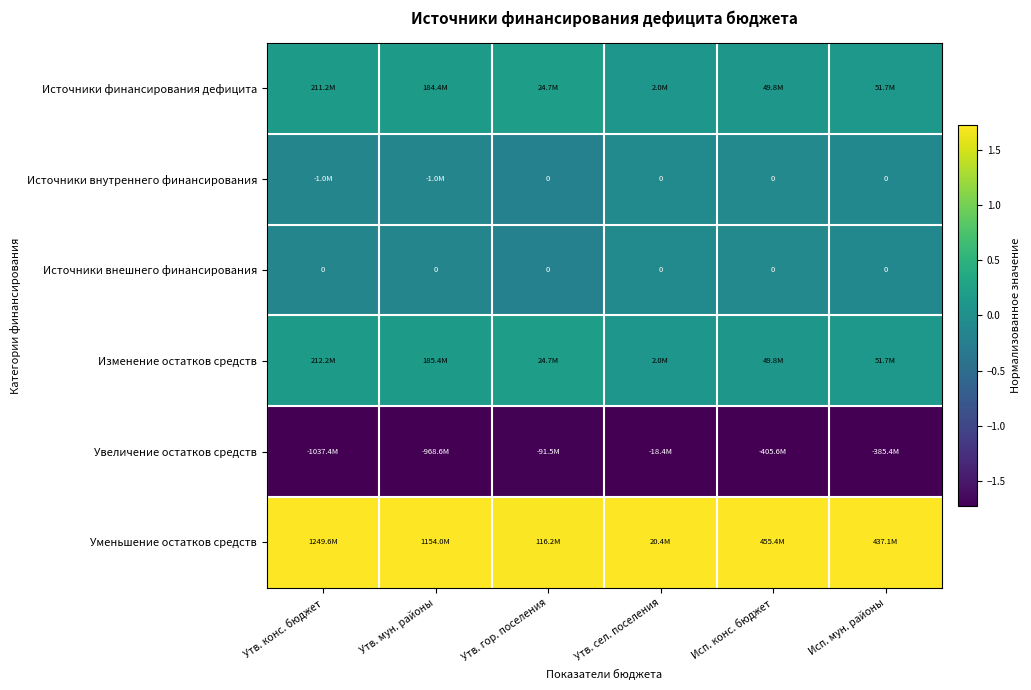

At which label is Изменение остатков средств closest to 0?

Утв. сел. поселения